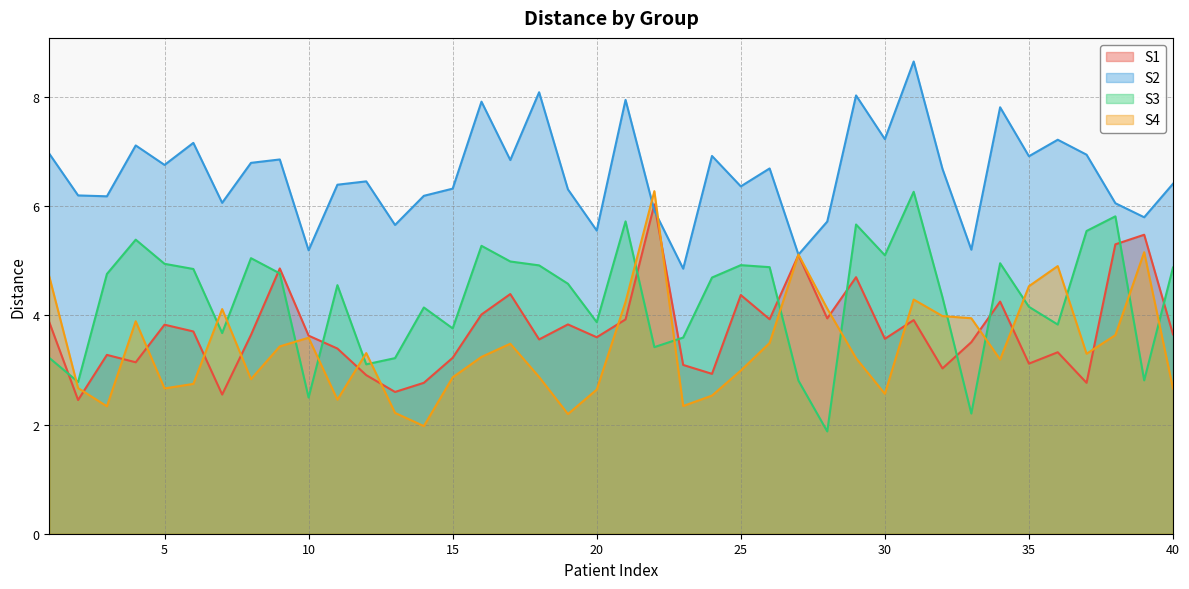

Is it true that S4 equals 1.3 at 39?

False